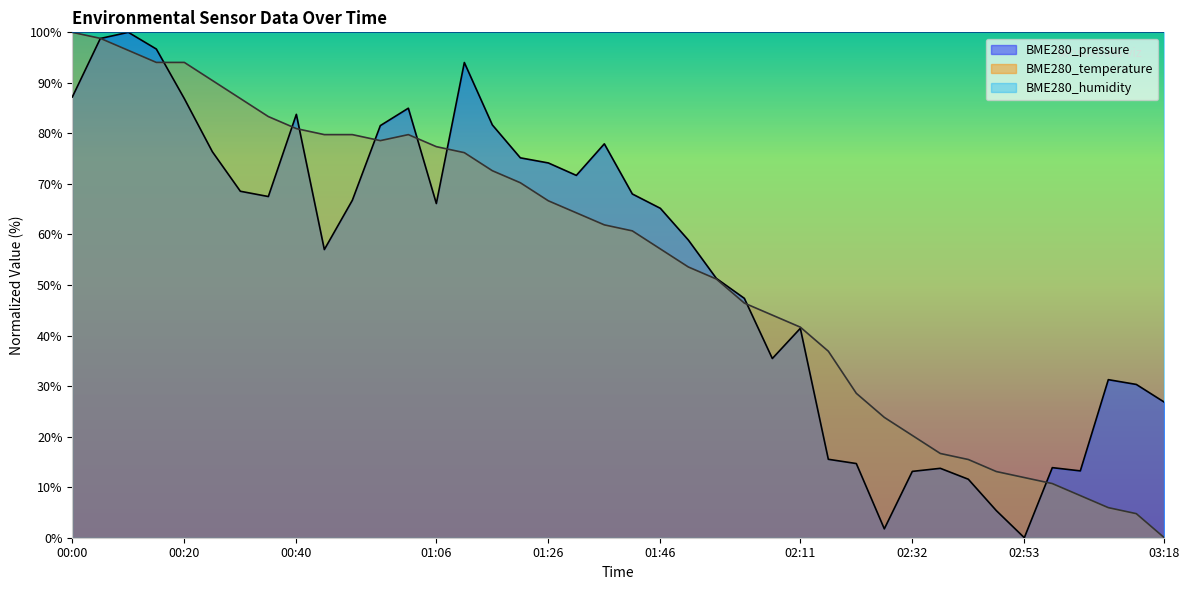

How many values in the BME280_temperature series exceed 61?

20